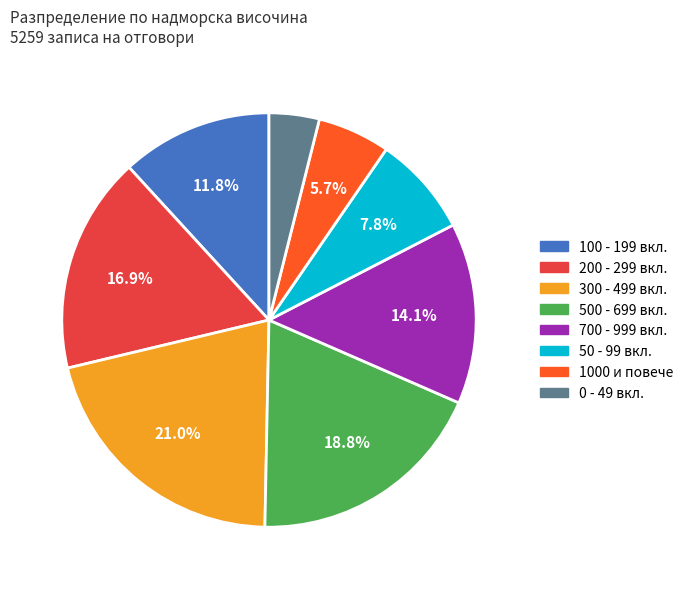

Is there any slice that represents more than half of the pie?

No